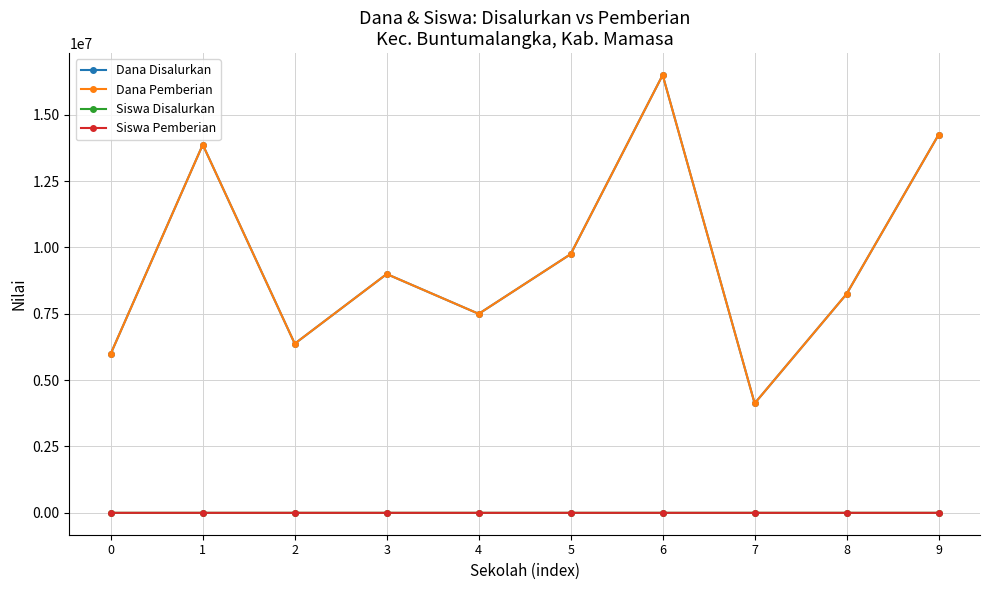

Is this an area chart (filled region under the line)?

No